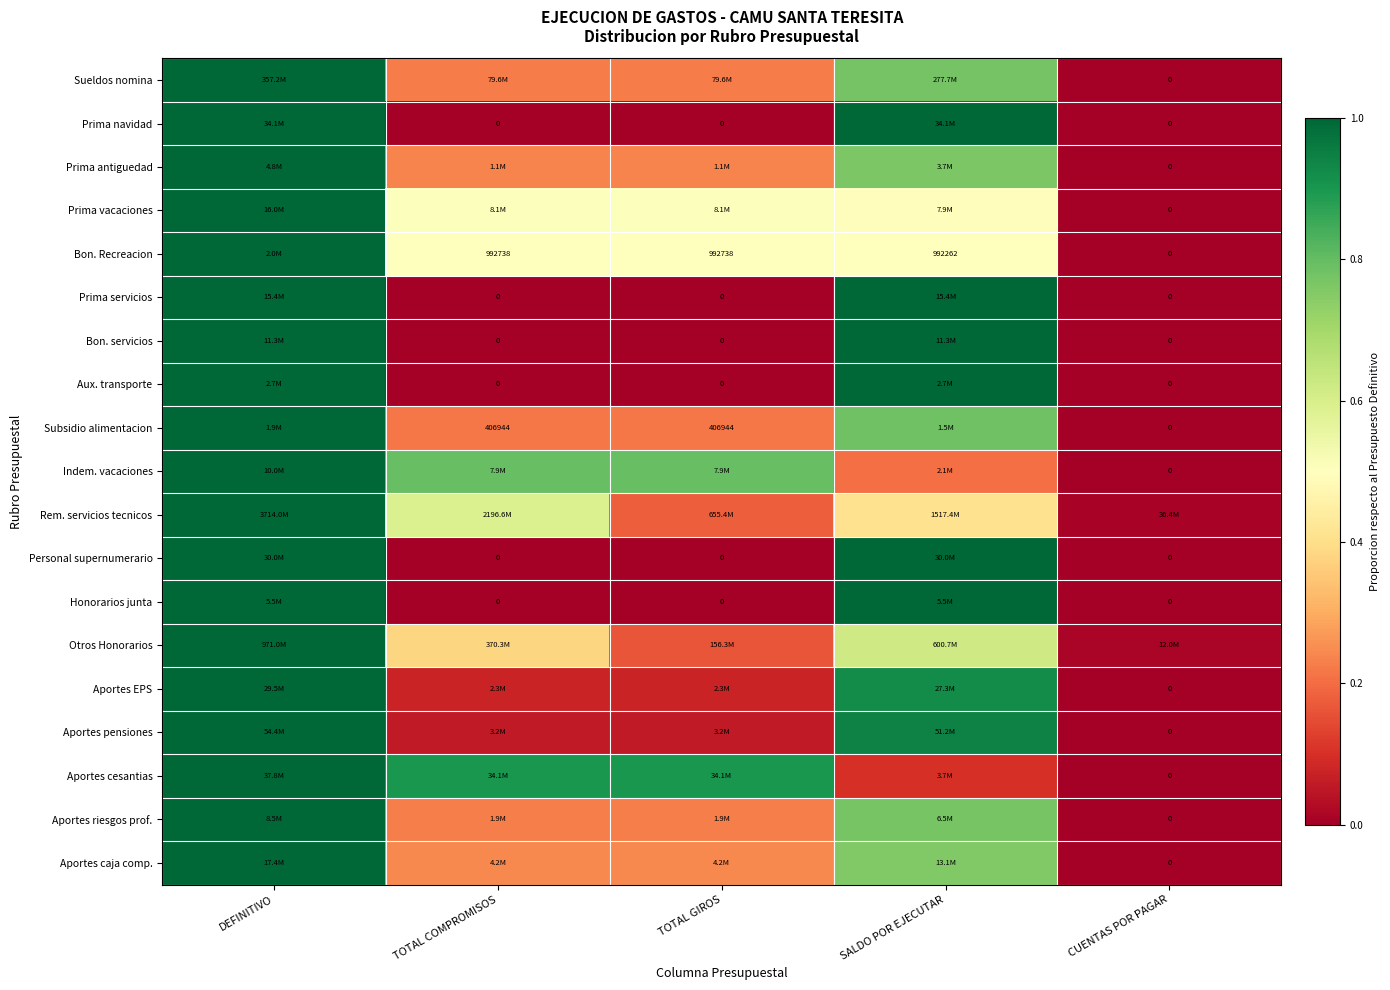

Between CUENTAS POR PAGAR and TOTAL GIROS, which is larger?

TOTAL GIROS